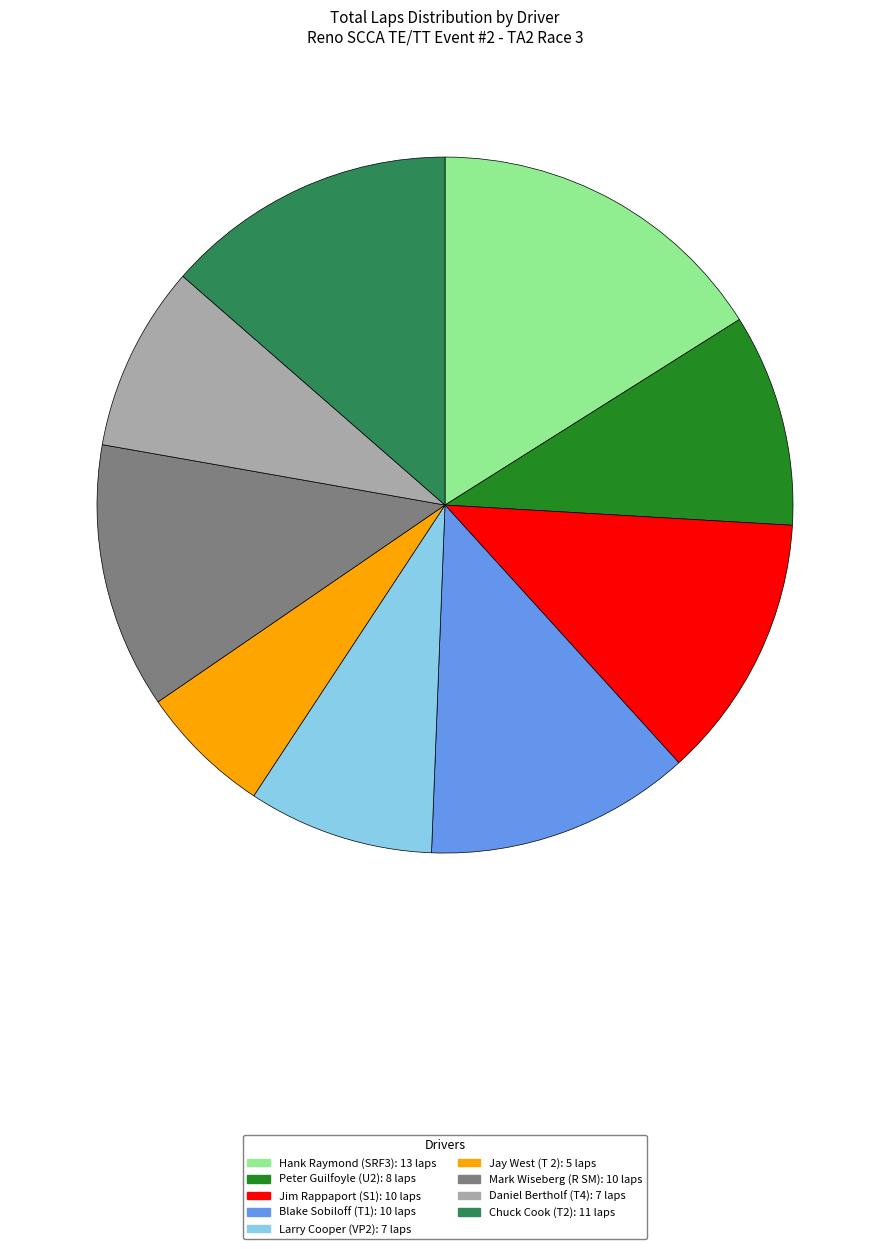

Is it true that Mark Wiseberg (R SM) is 25% of the pie?

False